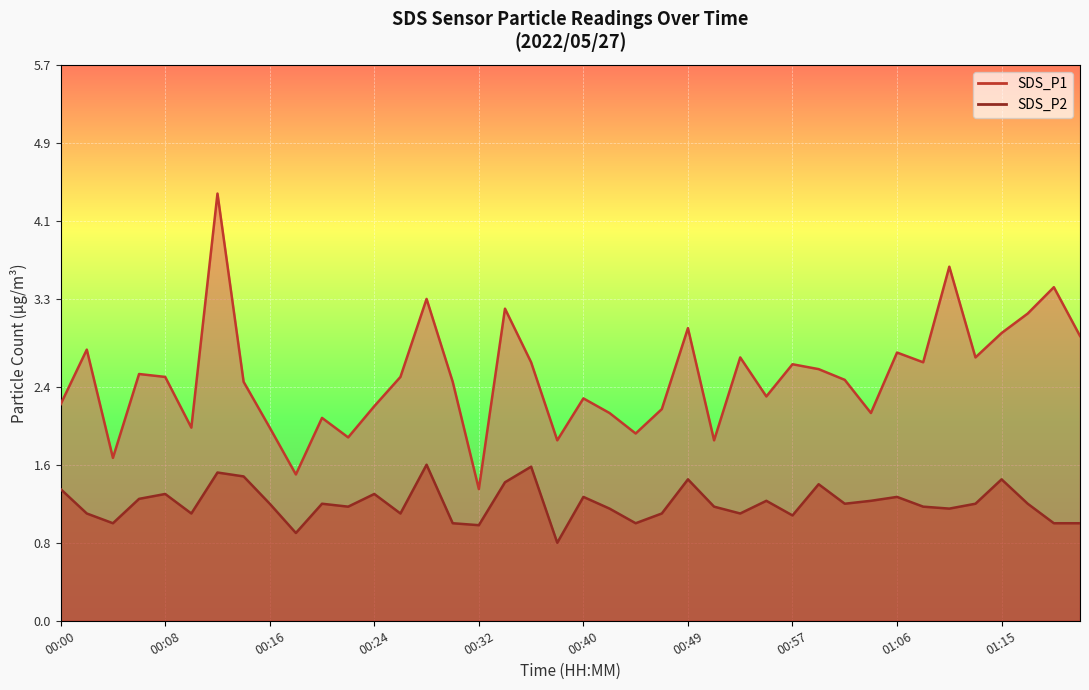

How many data points in SDS_P2 are above 1?

32